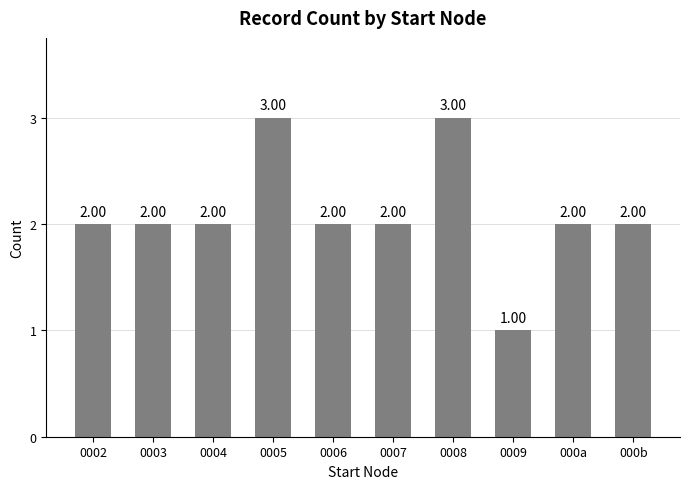

Is it true that the value at 0006 is 2?

True